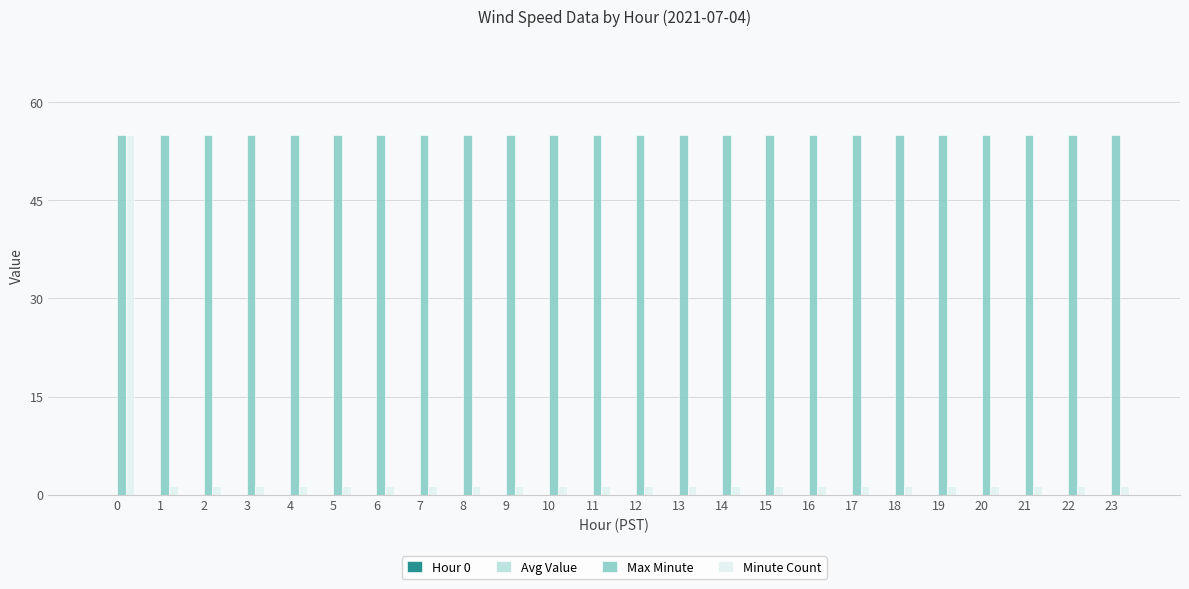

What is the sum of all Minute Count values?

87.4